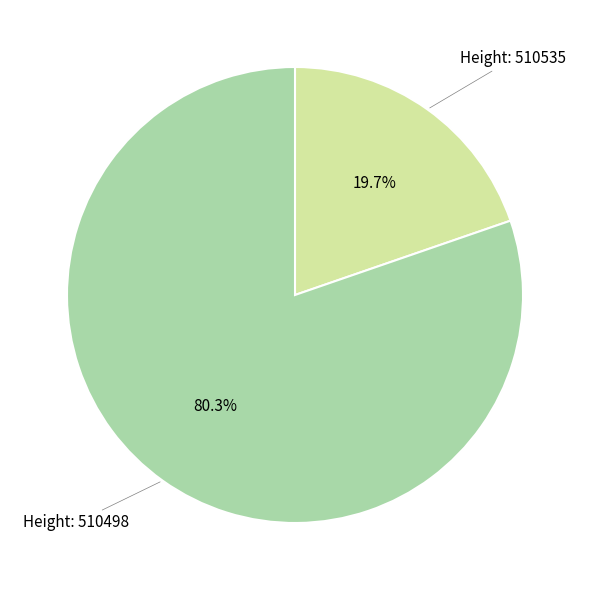

Is there a majority slice in this chart?

Yes